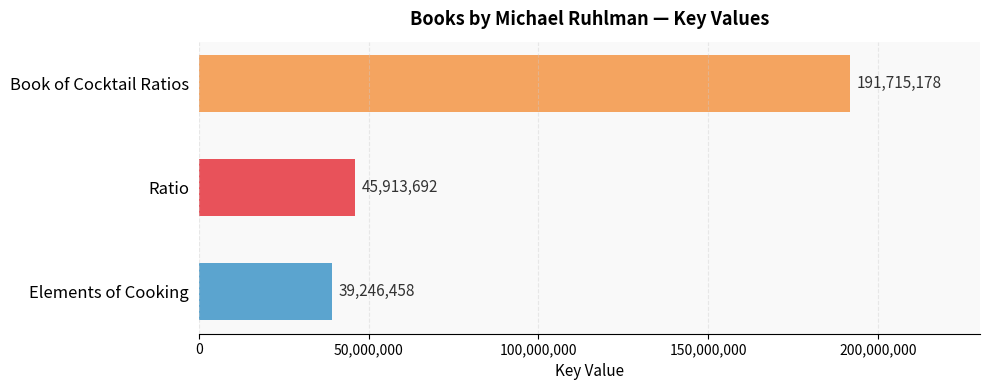

What is the smallest value displayed?

39246458